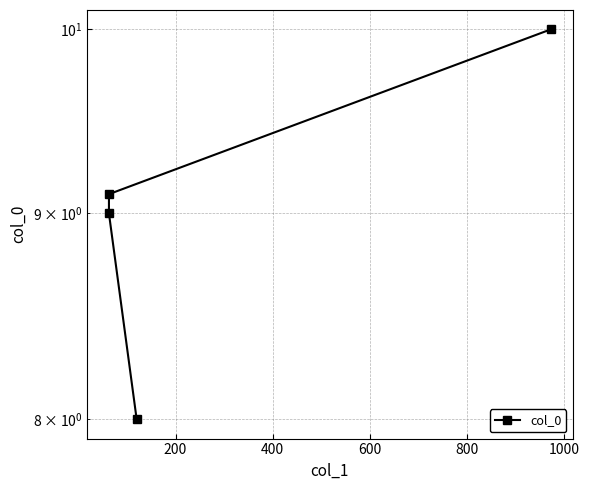

Is it true that the value at 200 is 9.1?

True